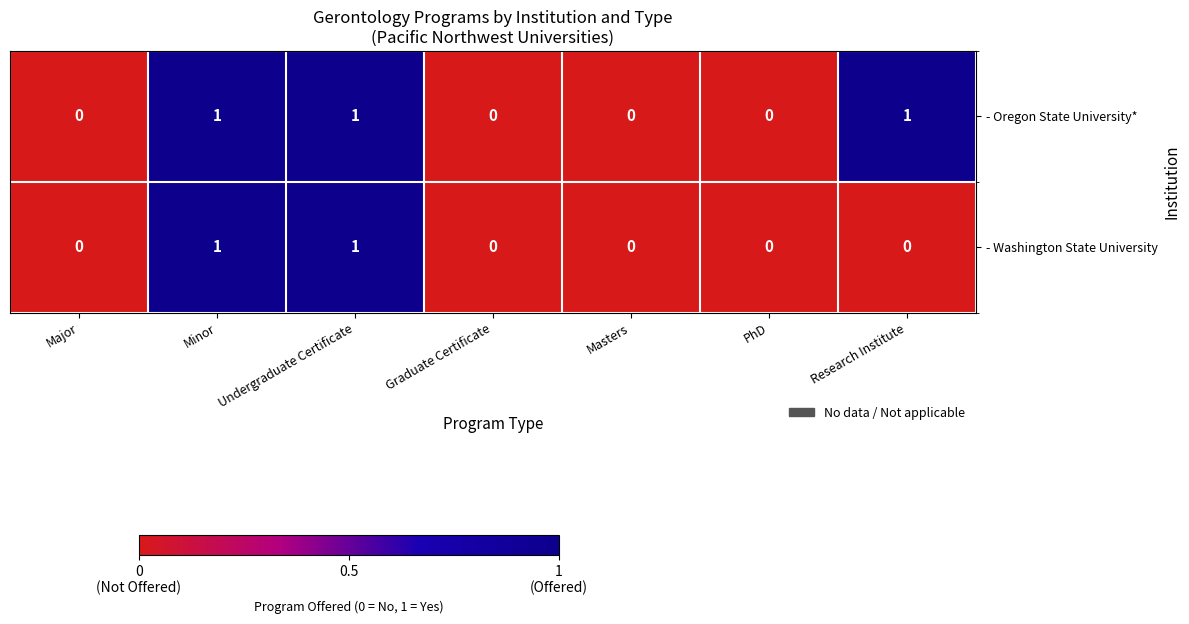

The value of - Washington State University at PhD is 0. True or false?

True